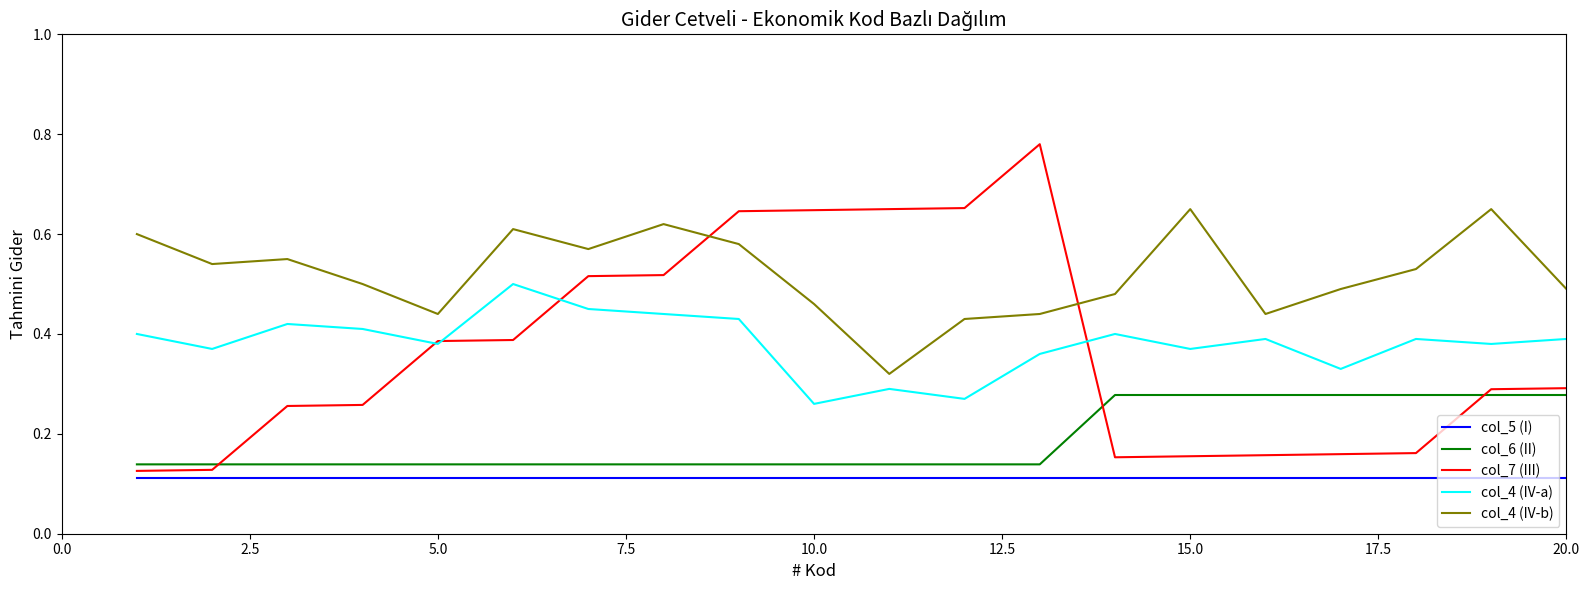

In col_4 (IV-a), how many points are lower than both neighbors (excluding endpoints)?

7